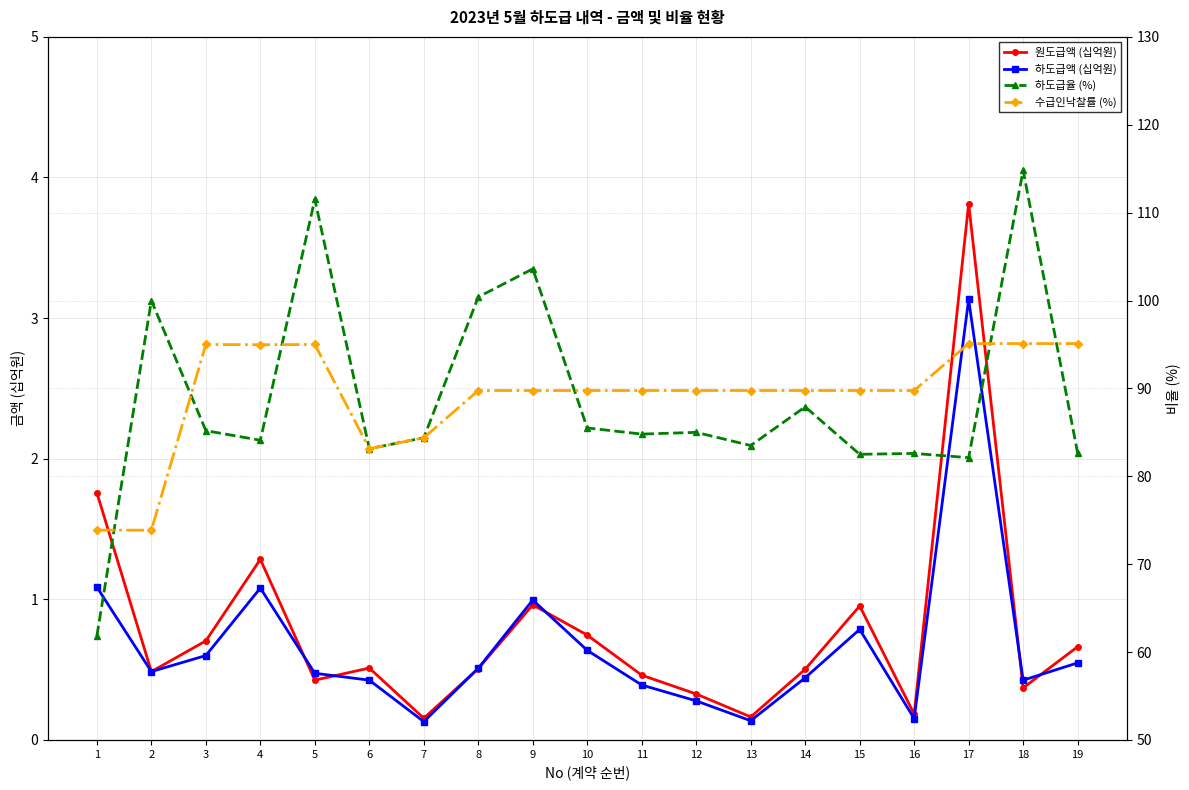

Reading right to left, extract all data points from this chart.

원도급액 (십억원): 0.7	0.4	3.8	0.2	1.0	0.5	0.2	0.3	0.5	0.7	1.0	0.5	0.2	0.5	0.4	1.3	0.7	0.5	1.8
하도급액 (십억원): 0.5	0.4	3.1	0.2	0.8	0.4	0.1	0.3	0.4	0.6	1.0	0.5	0.1	0.4	0.5	1.1	0.6	0.5	1.1
하도급율 (%): 82.7	114.8	82.1	82.6	82.5	87.9	83.5	85.0	84.8	85.5	103.6	100.4	84.4	83.1	111.5	84.1	85.2	100.0	61.8
수급인낙찰률 (%): 95.1	95.1	95.1	89.8	89.8	89.8	89.8	89.8	89.8	89.8	89.8	89.8	84.4	83.1	95.0	95.0	95.0	73.9	73.9